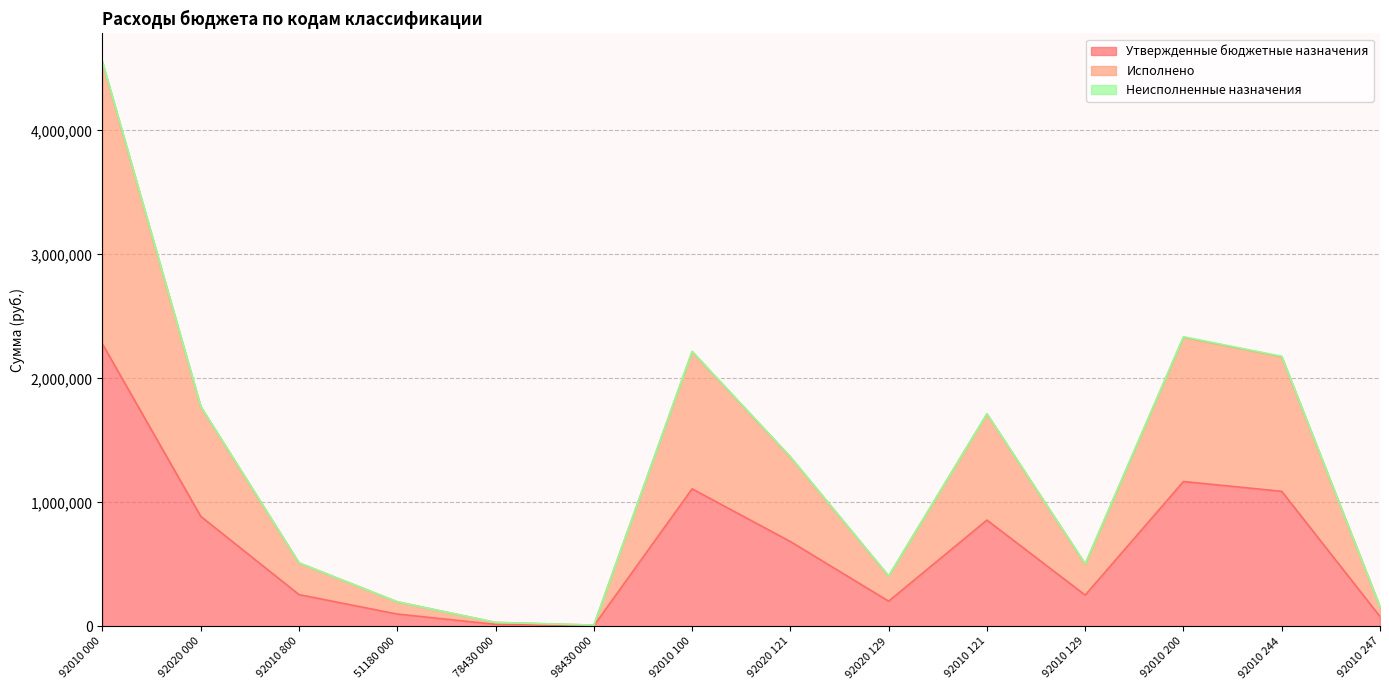

True or false: Утвержденные бюджетные назначения and Исполнено cross at least once.

False